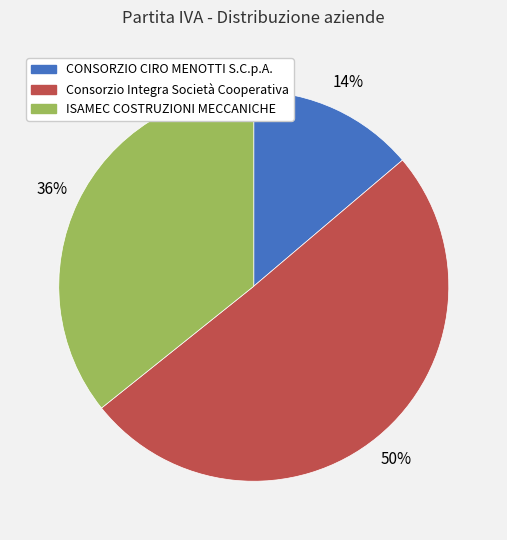

To the nearest percent, what percentage of the pie is ISAMEC COSTRUZIONI MECCANICHE?

36%